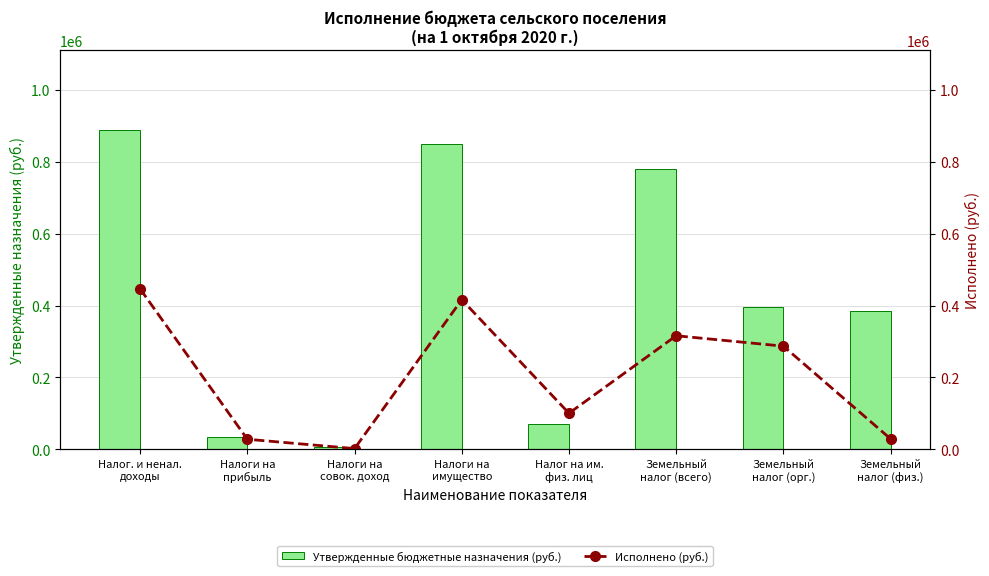

At which category is the sum across all series the highest?

Налог. и ненал.
доходы